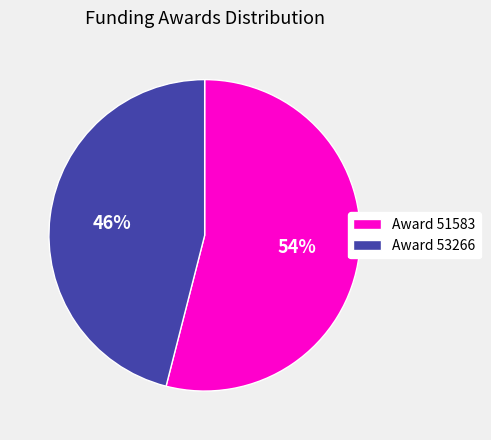

Which category has the biggest portion of the pie?

Award 51583